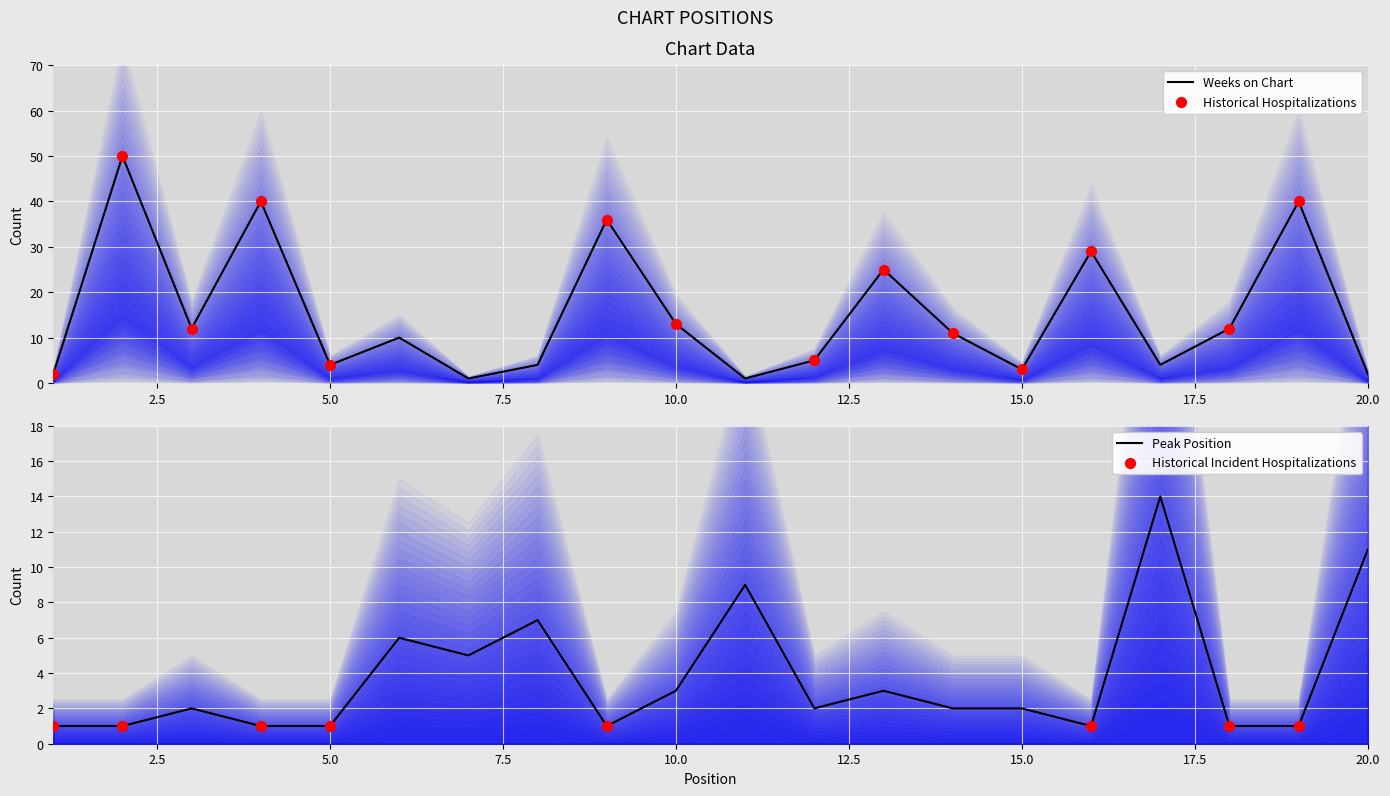

At which category is the sum across all series the highest?

2